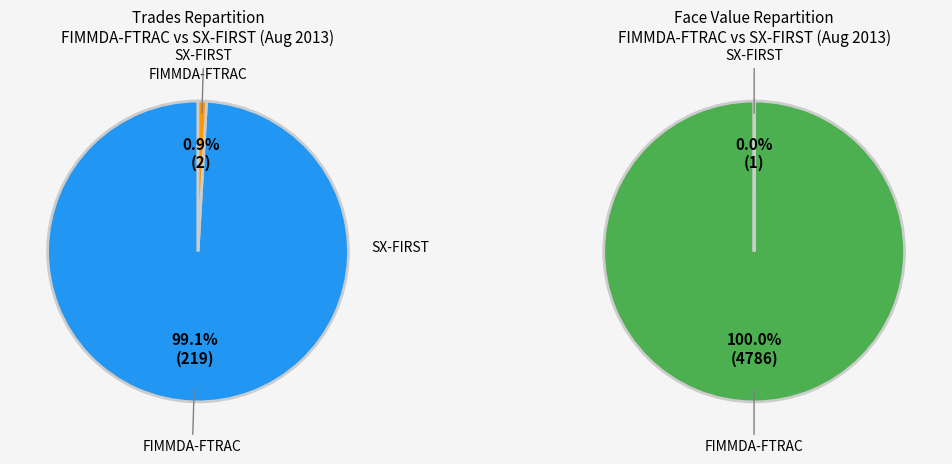

Which category has the biggest portion of the pie?

FIMMDA-FTRAC Face Value